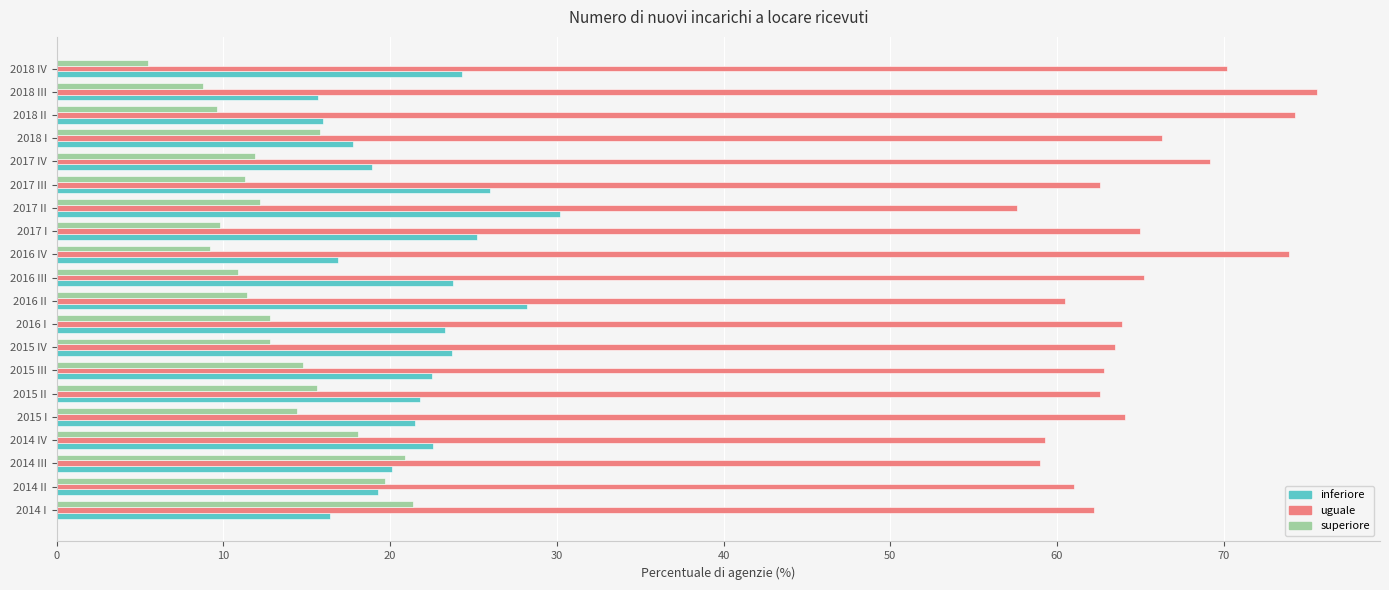

Rank the series at 2015 IV from lowest to highest value.

superiore, inferiore, uguale